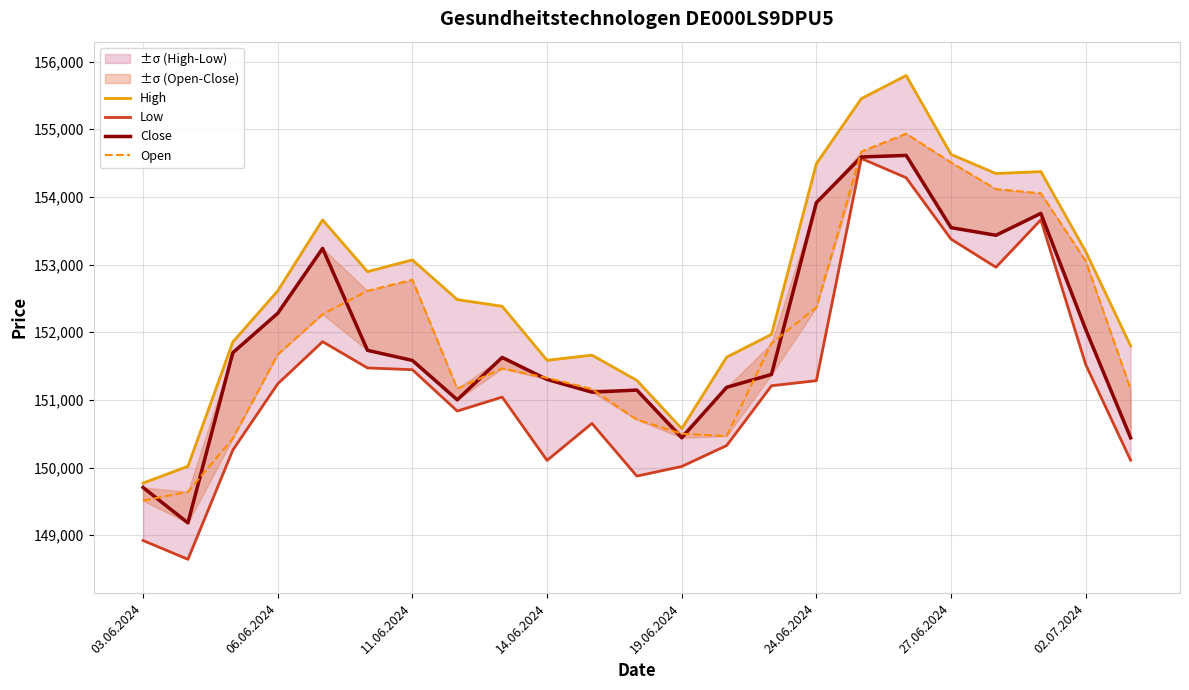

True or false: Low has more than 2 interior local peaks.

True